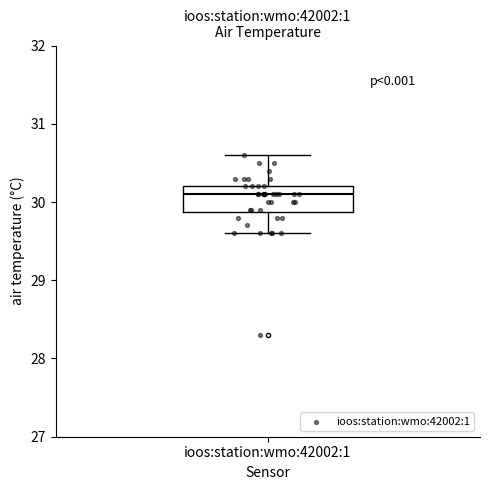

Read this box plot against the y-axis: the position of the median line, the range covered by the box, and the ends of both whiskers. The values are not printed on the chart, so give them approximately, as read against the axis.

median 30.1, box 29.9 to 30.2, whiskers 29.6 to 30.6